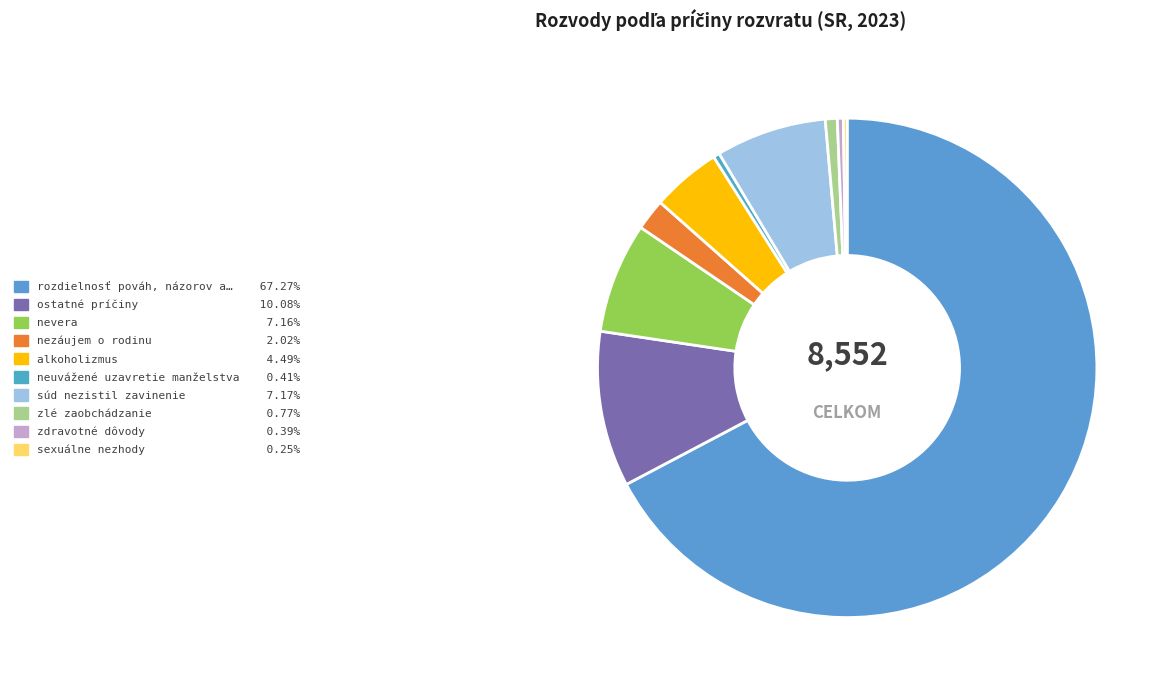

How many segments does this pie chart have?

10